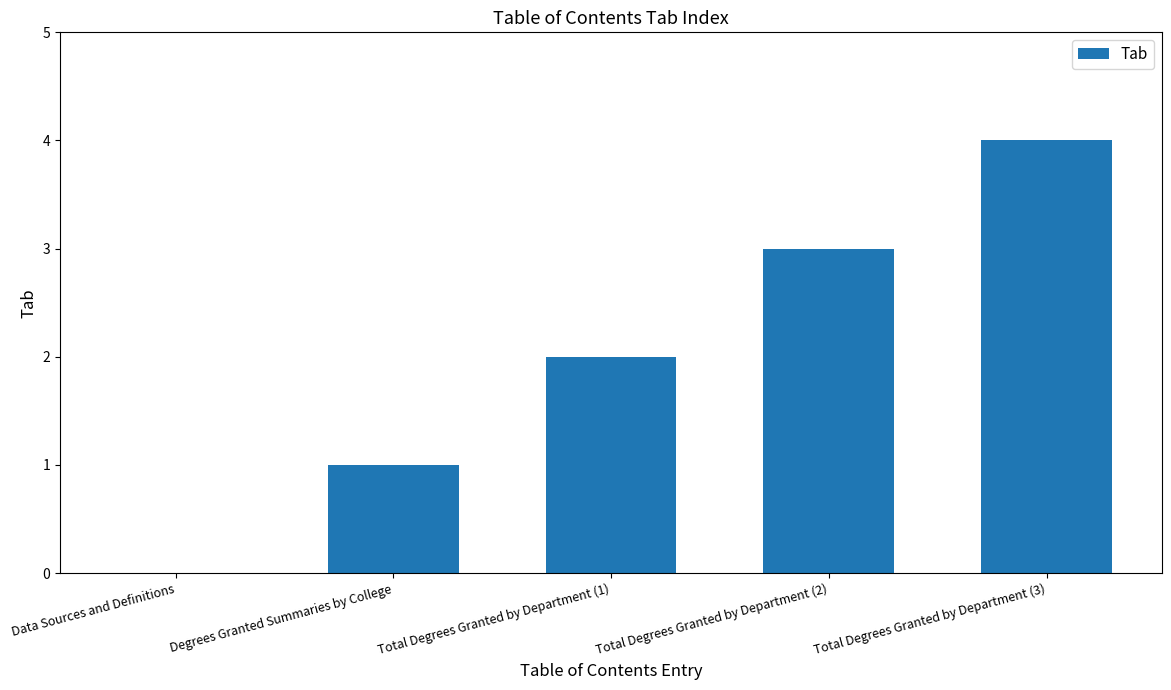

What is the difference between the values at Total Degrees Granted by Department (3) and Total Degrees Granted by Department (1)?

2